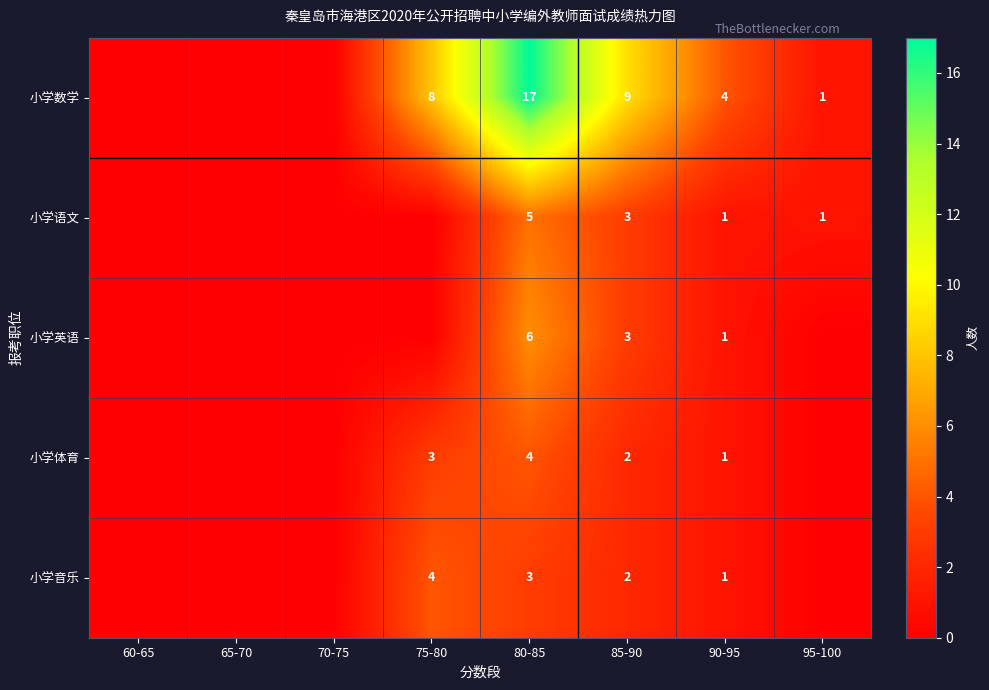

What is the difference between the 小学英语 values at 80-85 and 90-95?

5